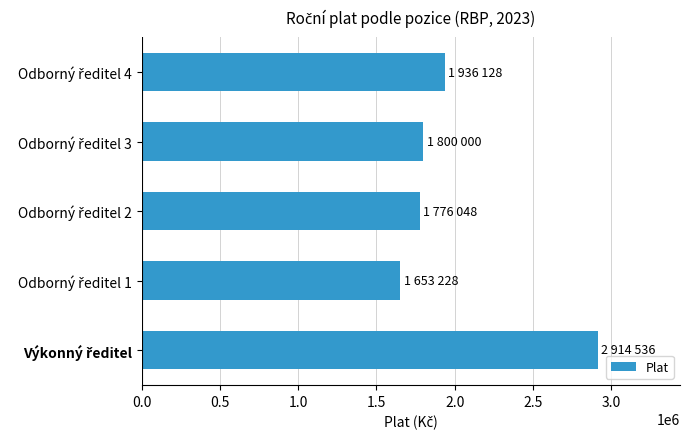

What is the average value?

2015988